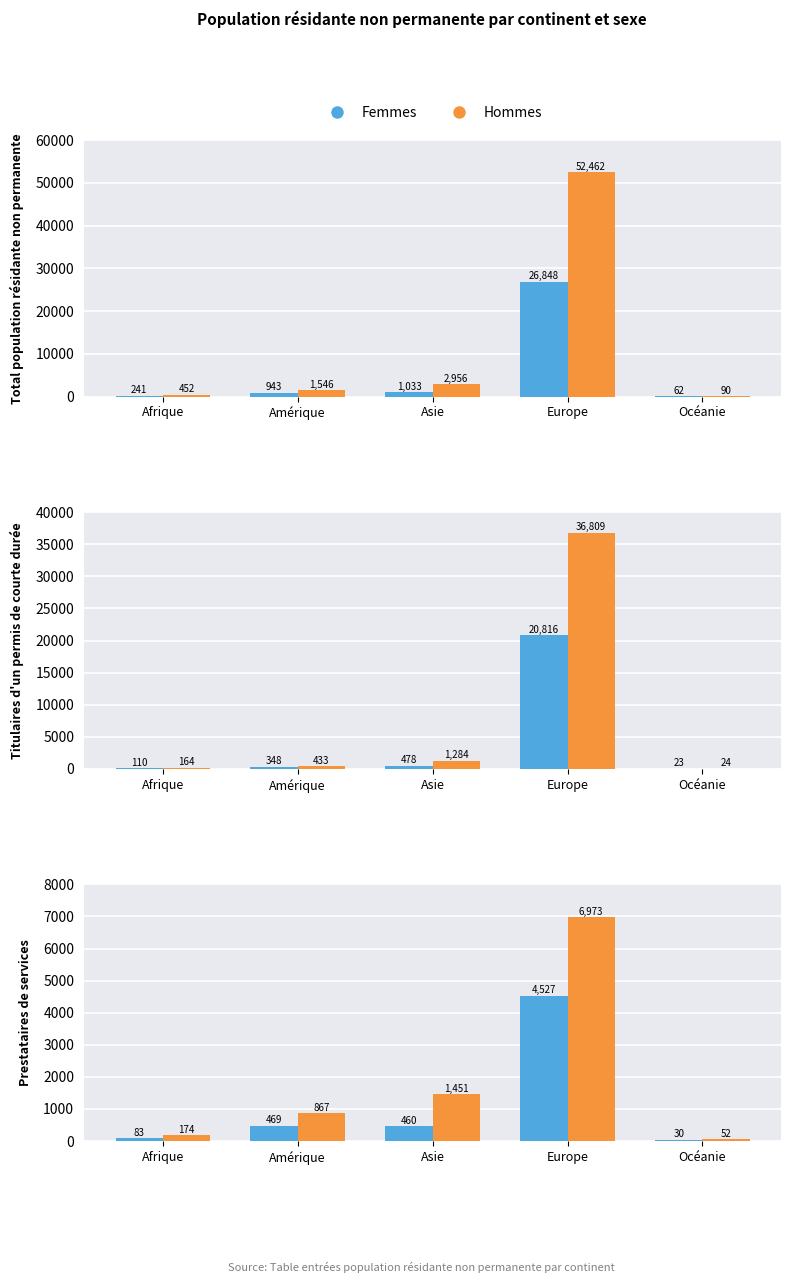

What is the spread (max minus min) of values at Asie?

991